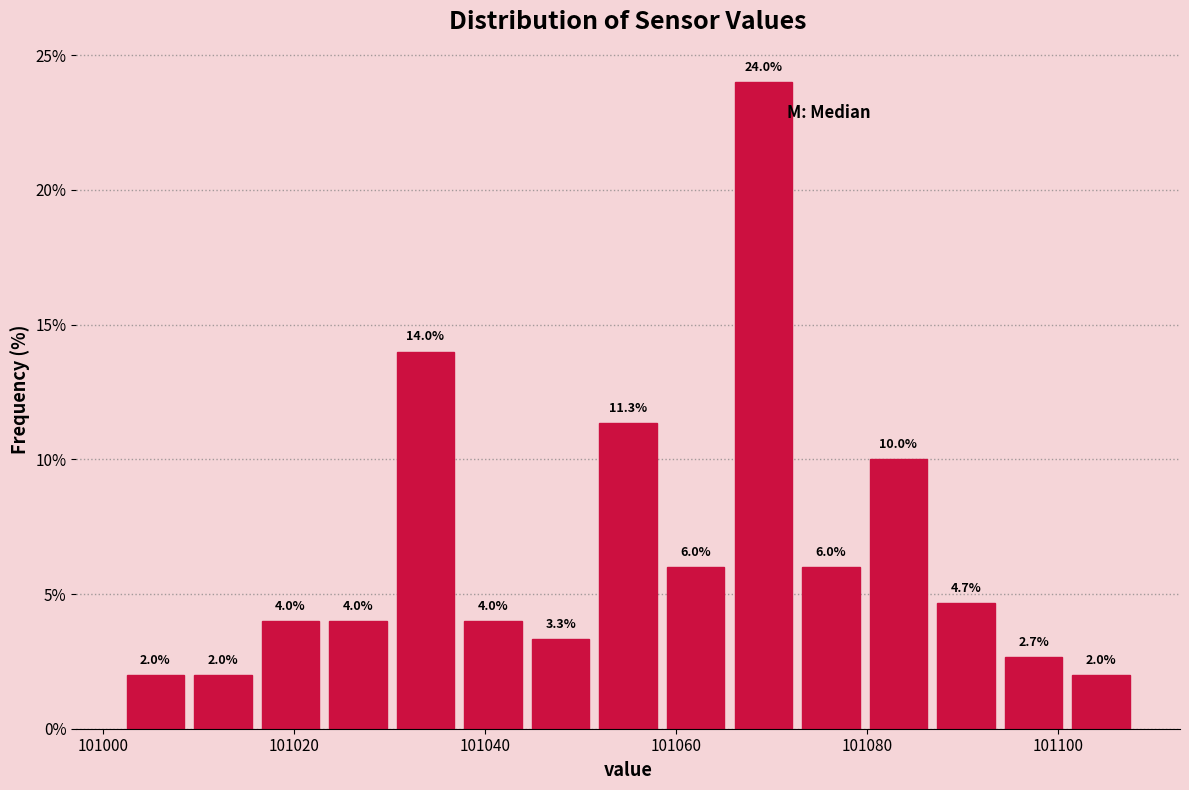

Around what value on the x-axis is the tallest bar? Give the approximate position of its centre, as read against the axis.

101070